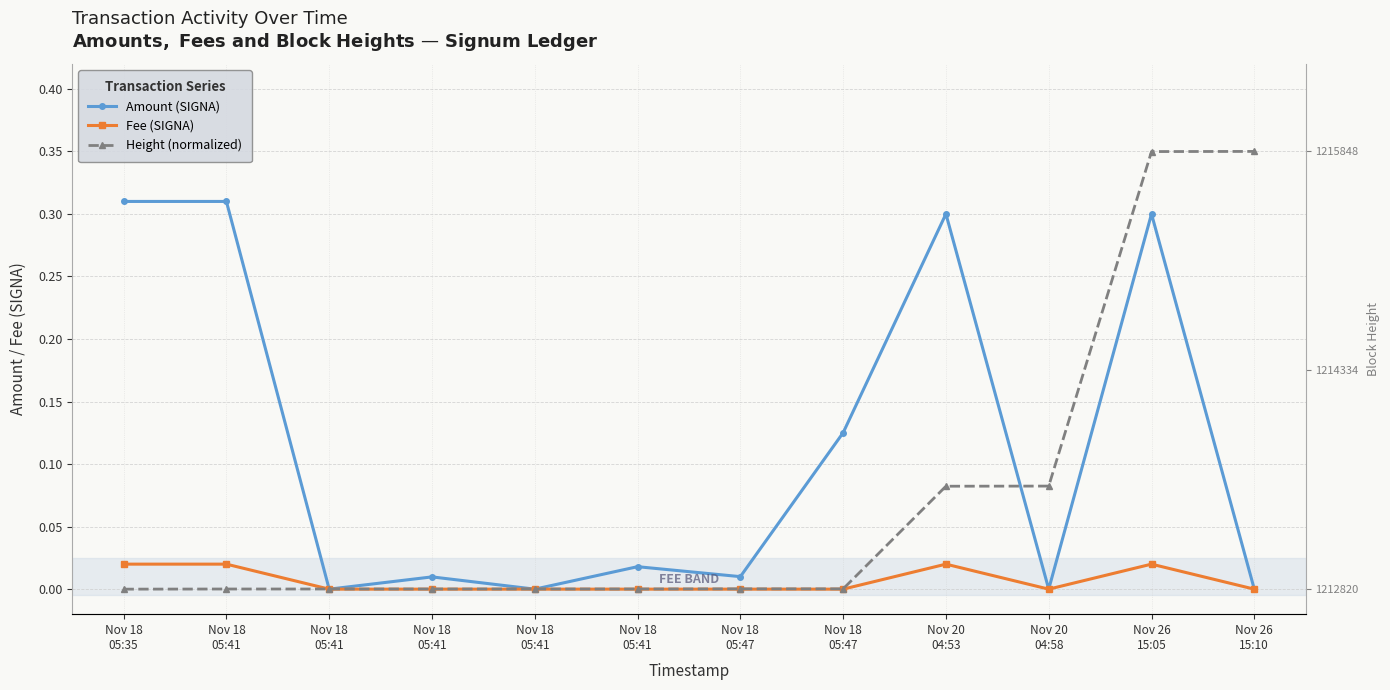

What is the label of the 3rd point from the left?

Nov 18
05:41